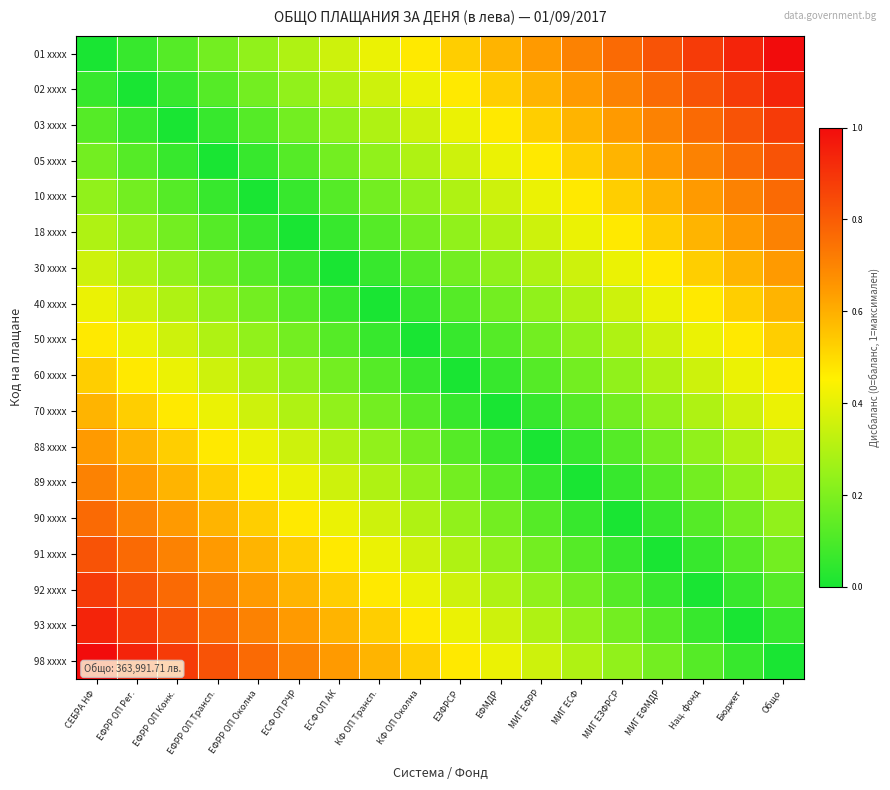

At how many categories does at least one series exceed 0?

18